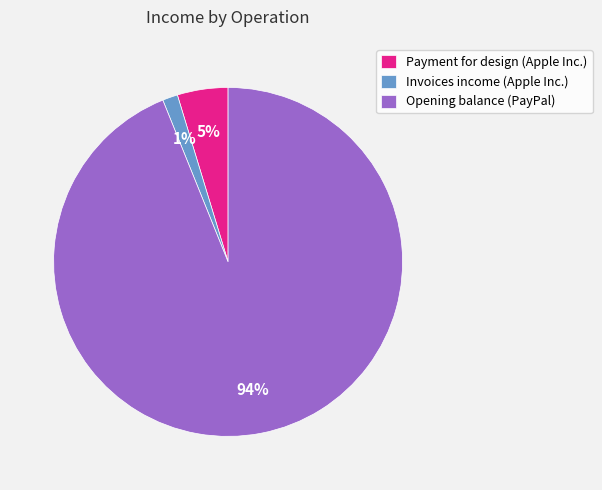

Between Payment for design (Apple Inc.) and Opening balance (PayPal), which is larger?

Opening balance (PayPal)